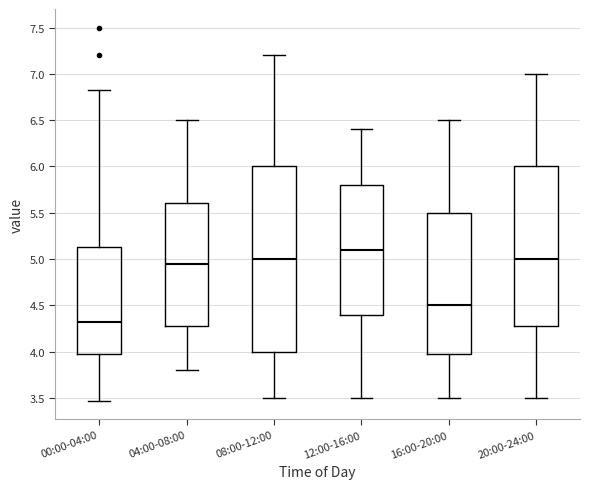

Where does the median line of the box for 04:00-08:00 sit on the y-axis? The values are not printed on the chart, so give them approximately, as read against the axis.

4.95